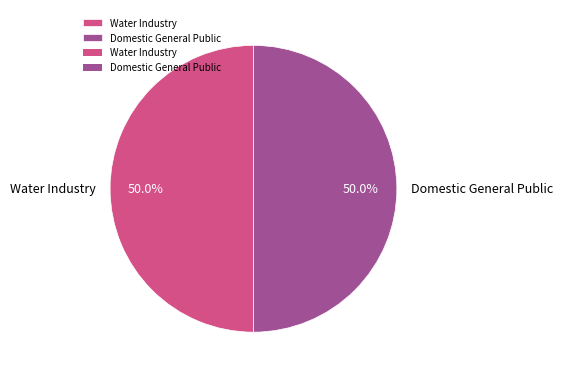

What is the total percentage of Domestic General Public and Water Industry?

100.0%